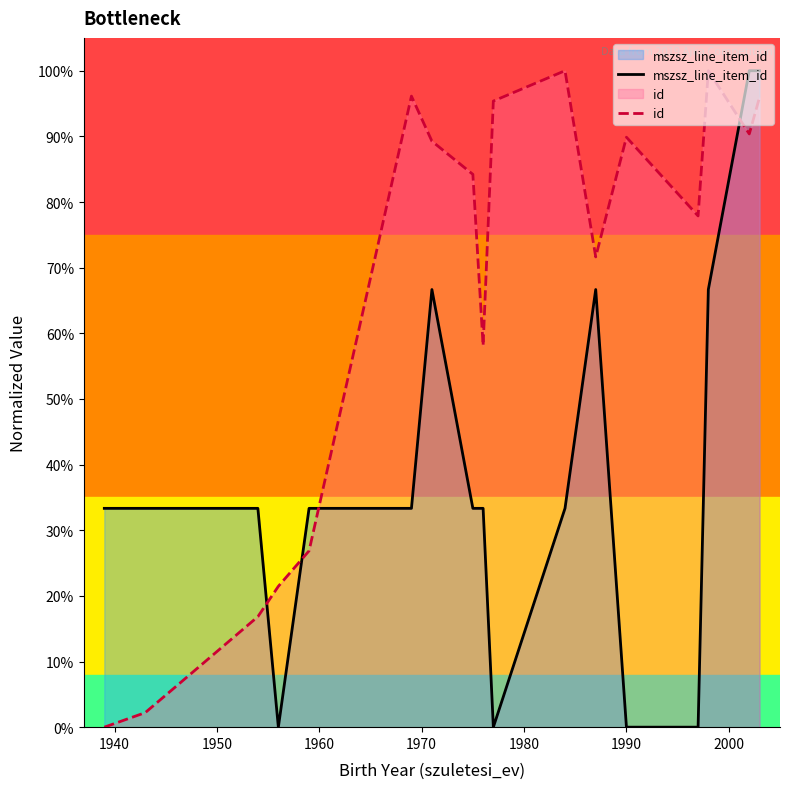

What is the sum of all id values?

11.2